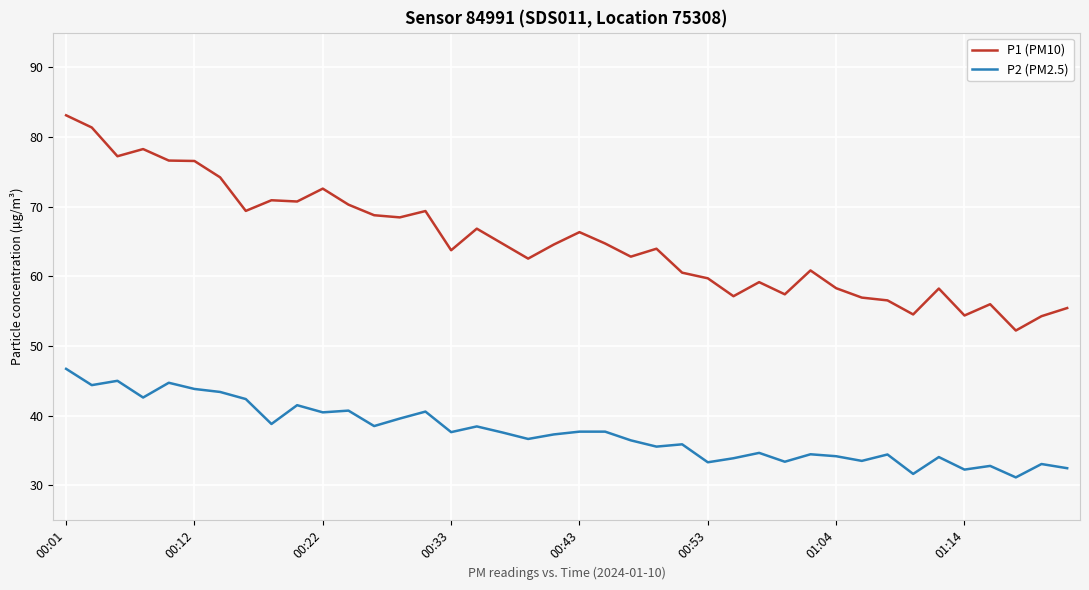

Which series has the largest range (max minus min)?

P1 (PM10)